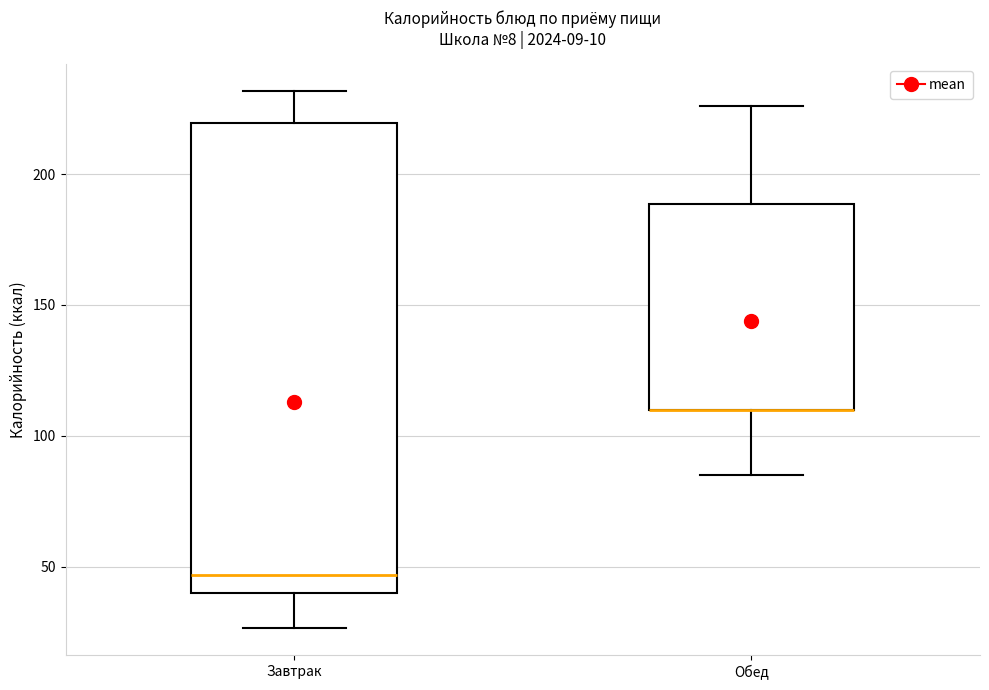

Where is the upper edge of the box for Завтрак on the y-axis? The values are not printed on the chart, so give them approximately, as read against the axis.

220